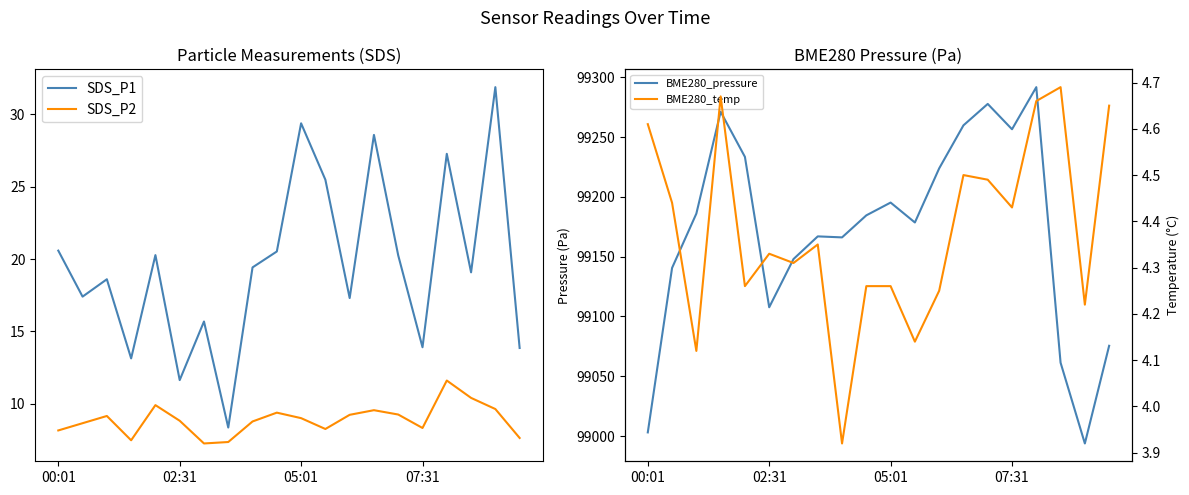

In SDS_P1, how many points are higher than both neighbors (excluding endpoints)?

7